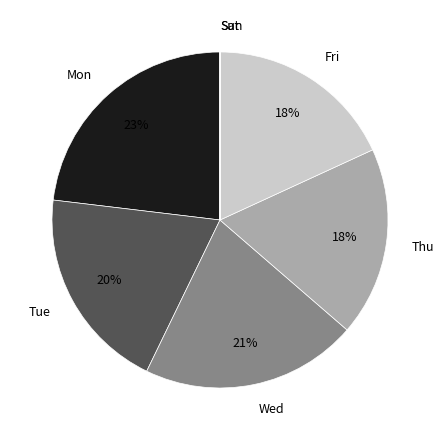

Which slice is the largest?

Mon